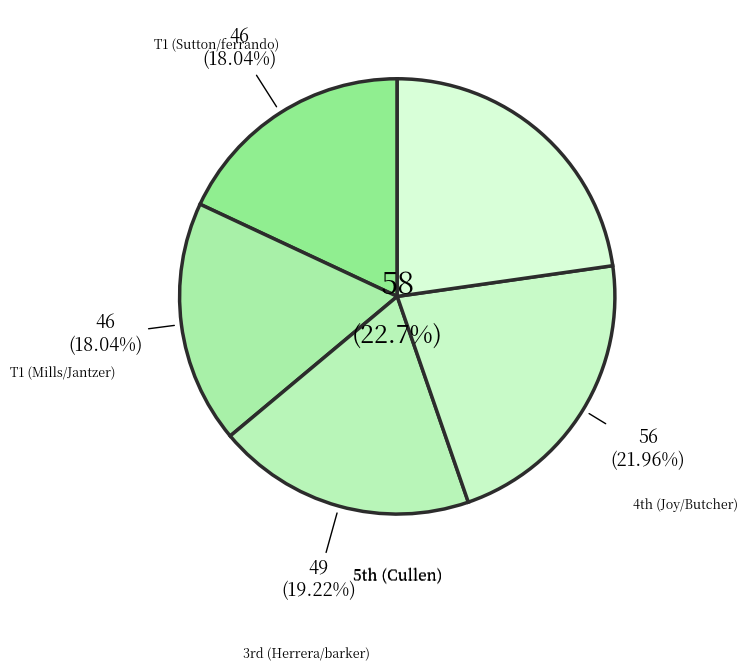

To the nearest percent, what is the combined percentage of Daniel Herrera & Ryan barker (3) and Nick Sutton & Nick ferrando (T1)?

37%